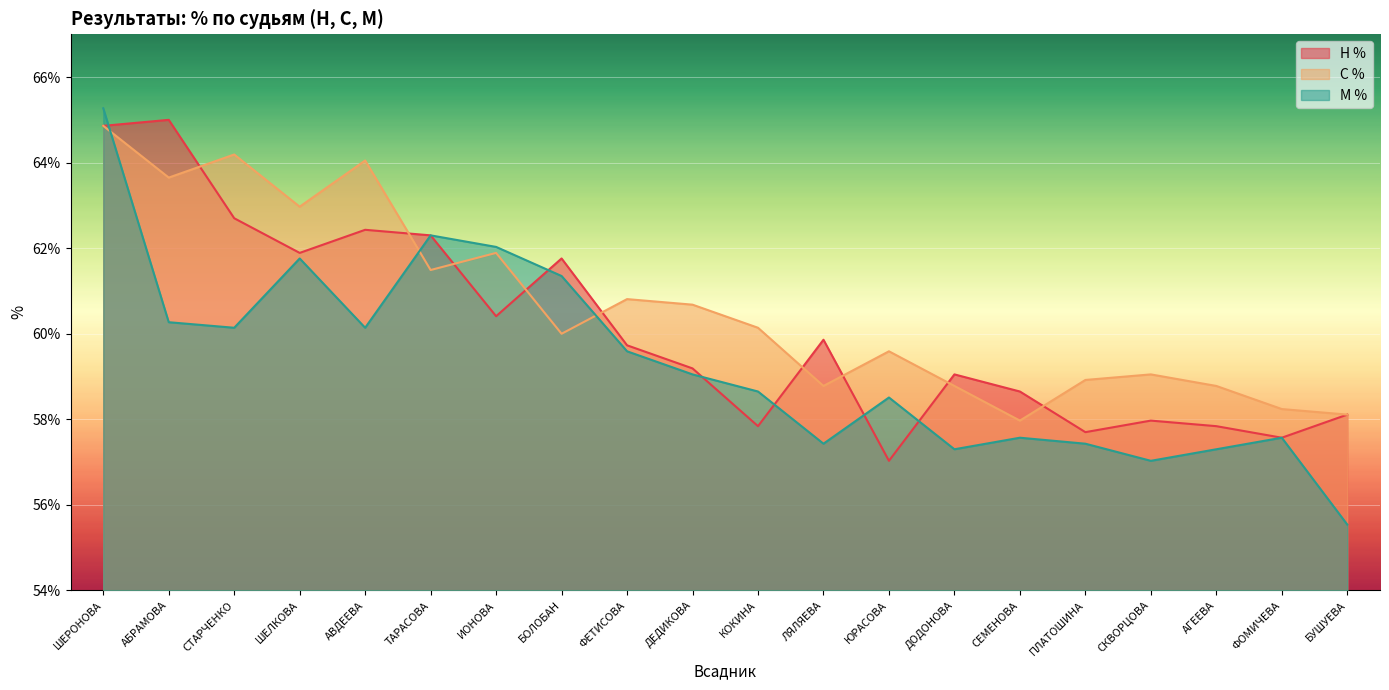

Which series has the widest spread of values?

М %